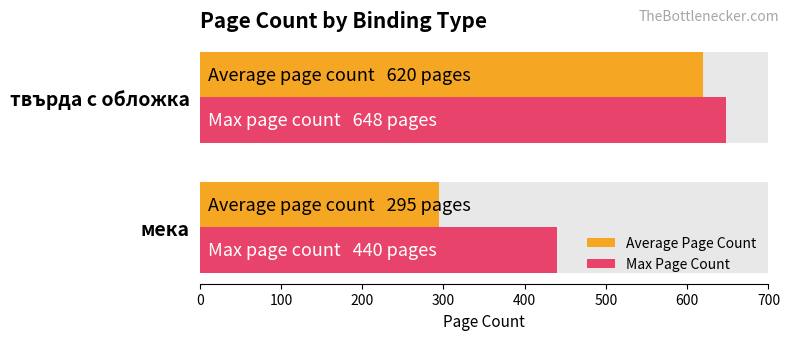

Which series has the largest total across all categories?

Max Page Count